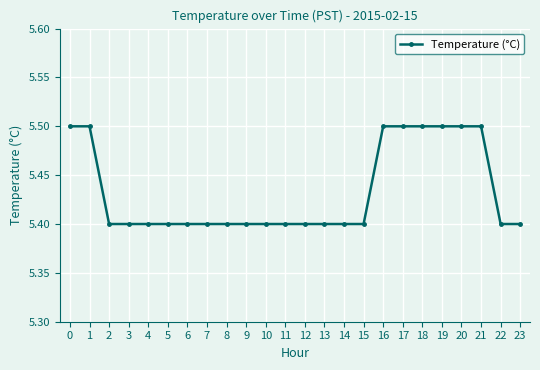

True or false: the data shows 5.4 at 4.

True